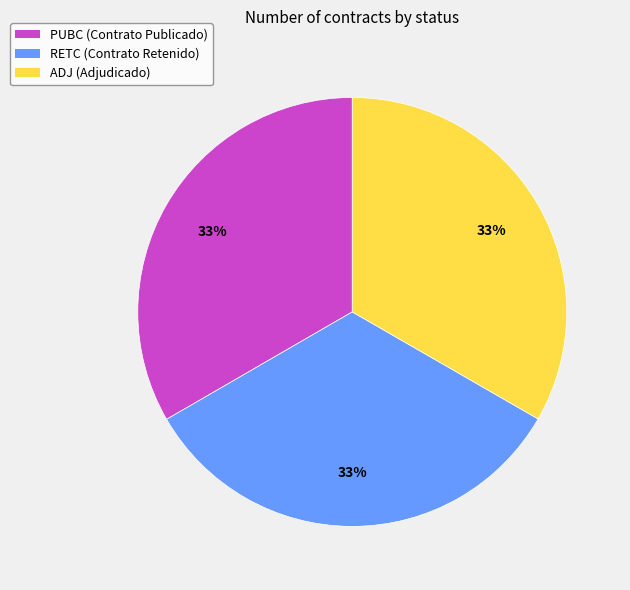

Does ADJ account for over 50% of the chart?

No